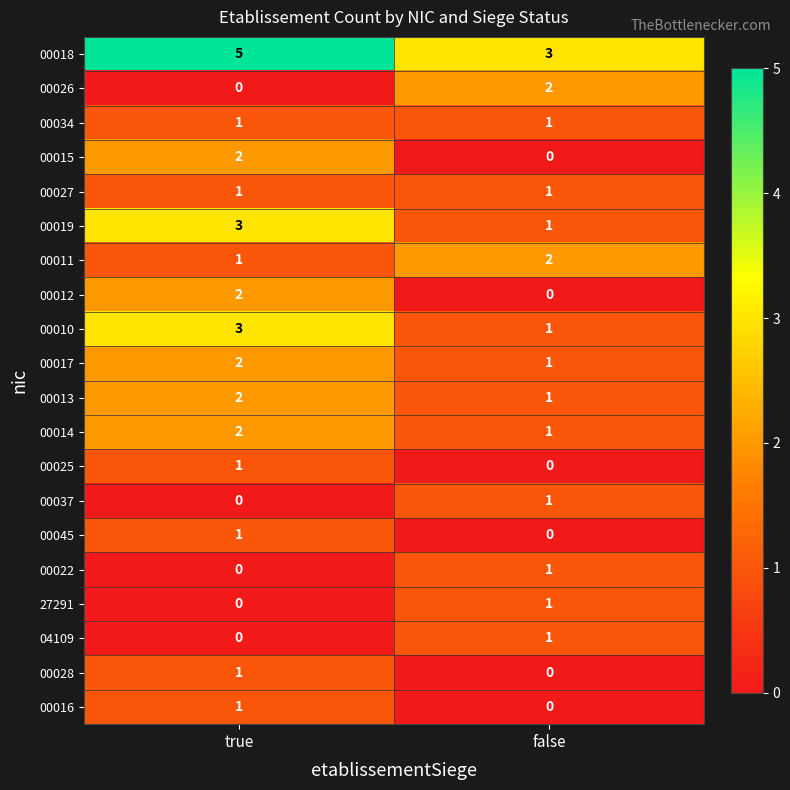

At which label is 00014 closest to 1?

false